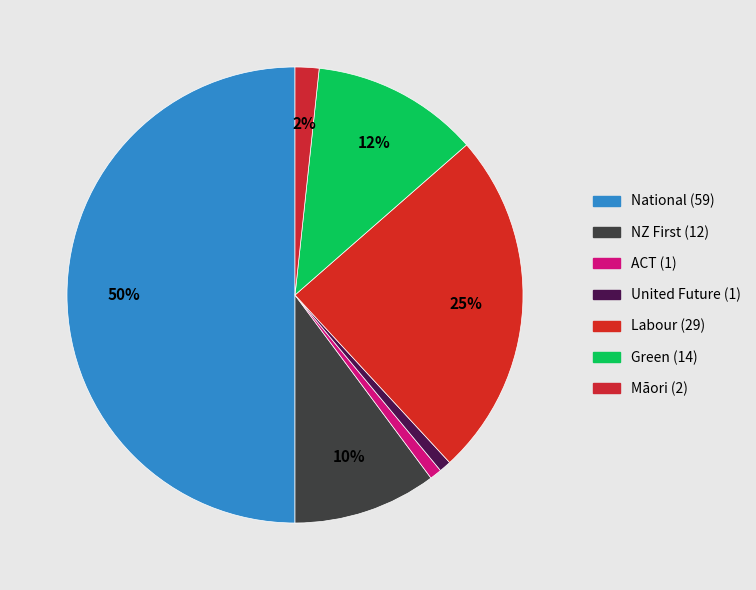

Approximately how many times larger is the value at United Future (1) compared to Green (14)?

0.1